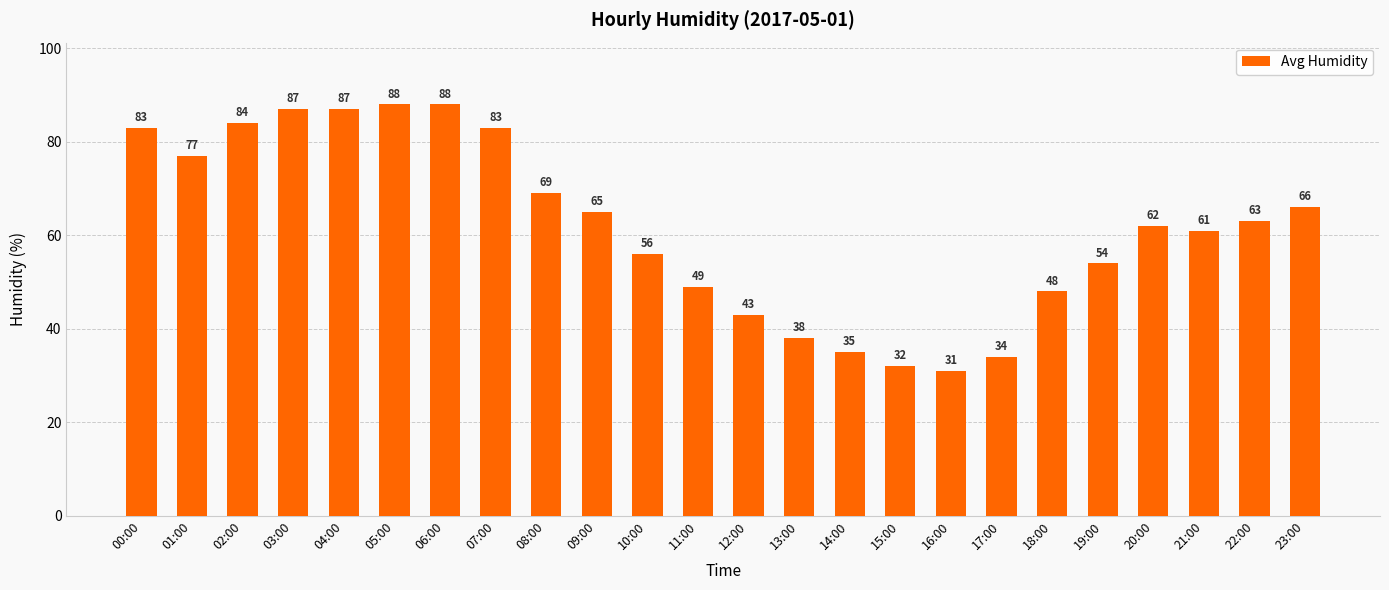

What is the value of the 2nd bar from the left?

77